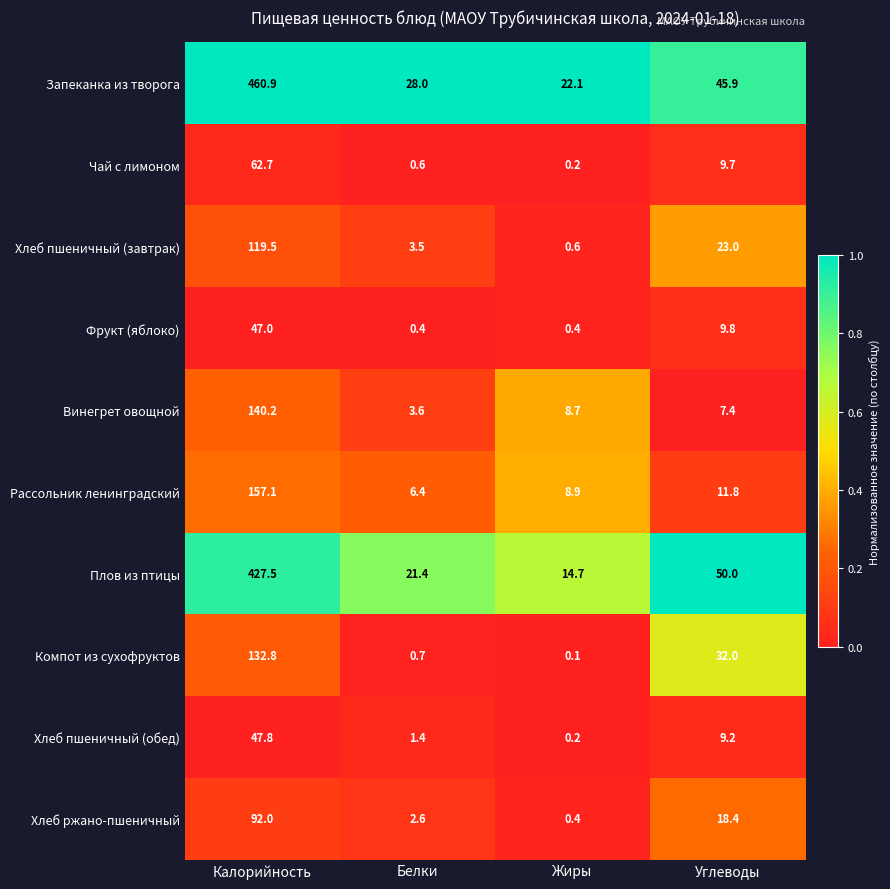

How many series are shown in this chart?

10